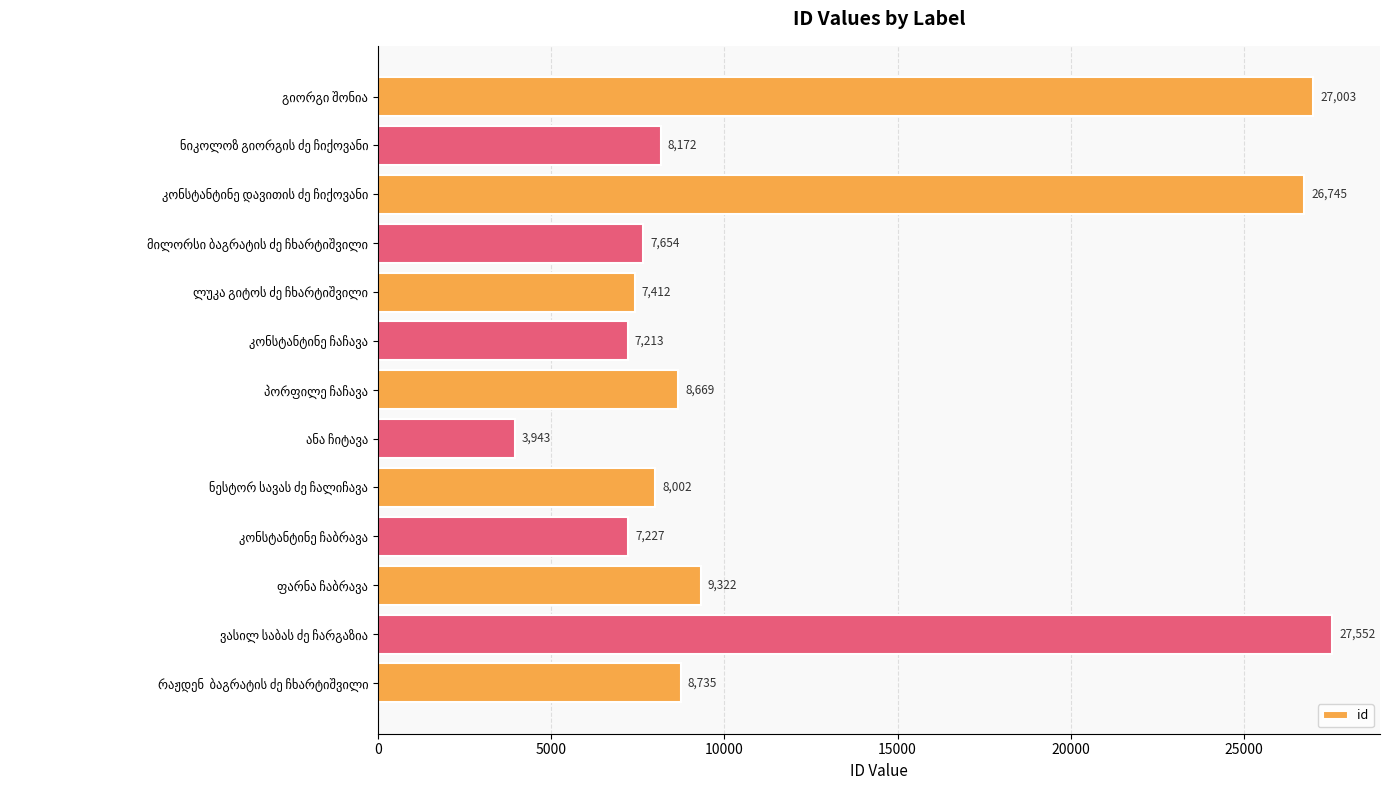

What is the difference between the maximum and second lowest values?

20339